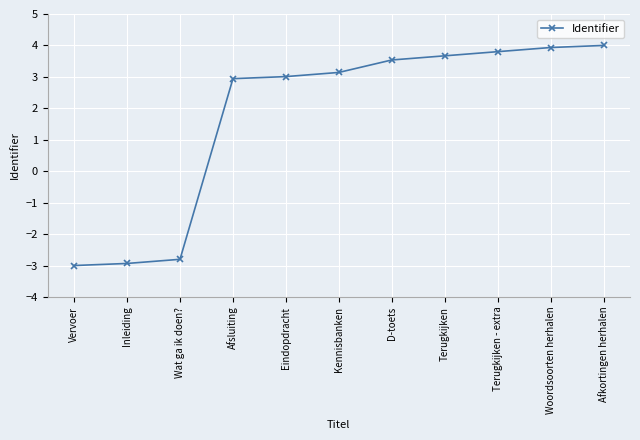

What value does the data have at D-toets?

3.5